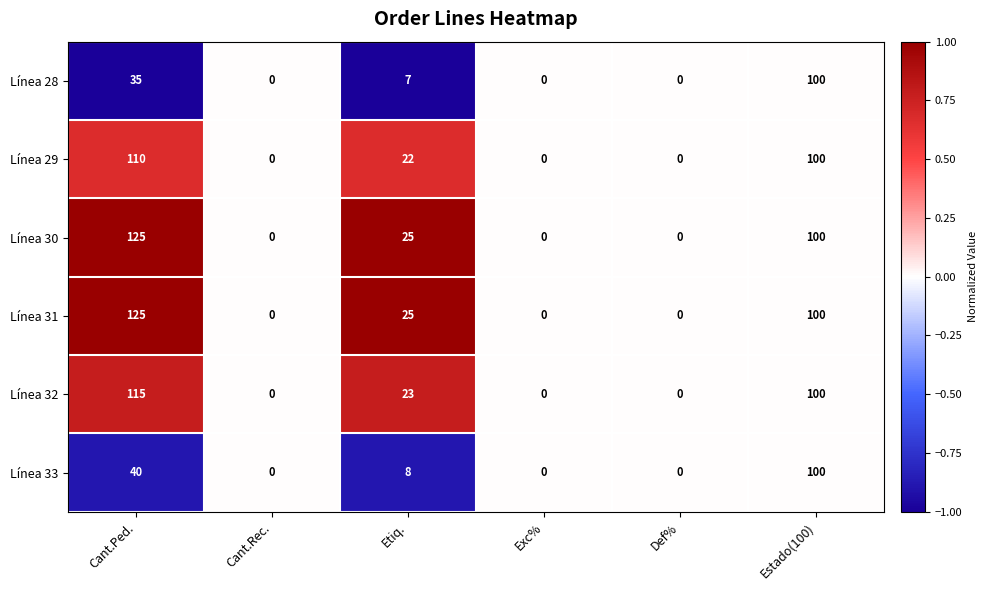

What is the total value across all series at Etiq.?

110